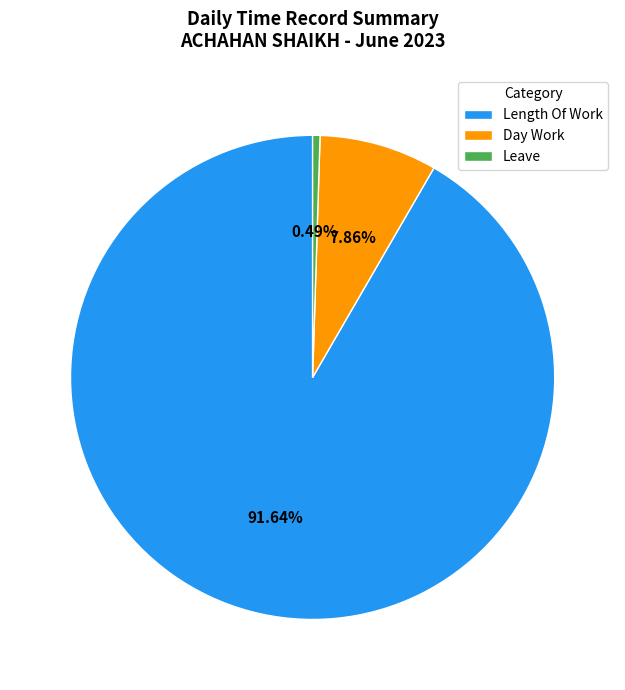

Which slice is the largest?

Length Of Work